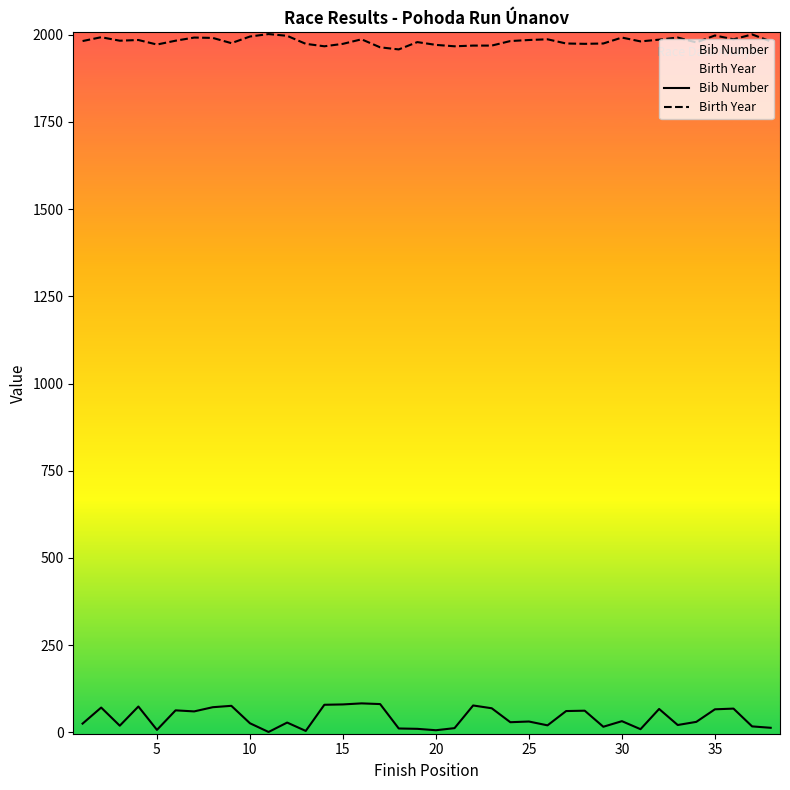

Rank the series by their maximum value, from highest to lowest.

Birth Year, Bib Number